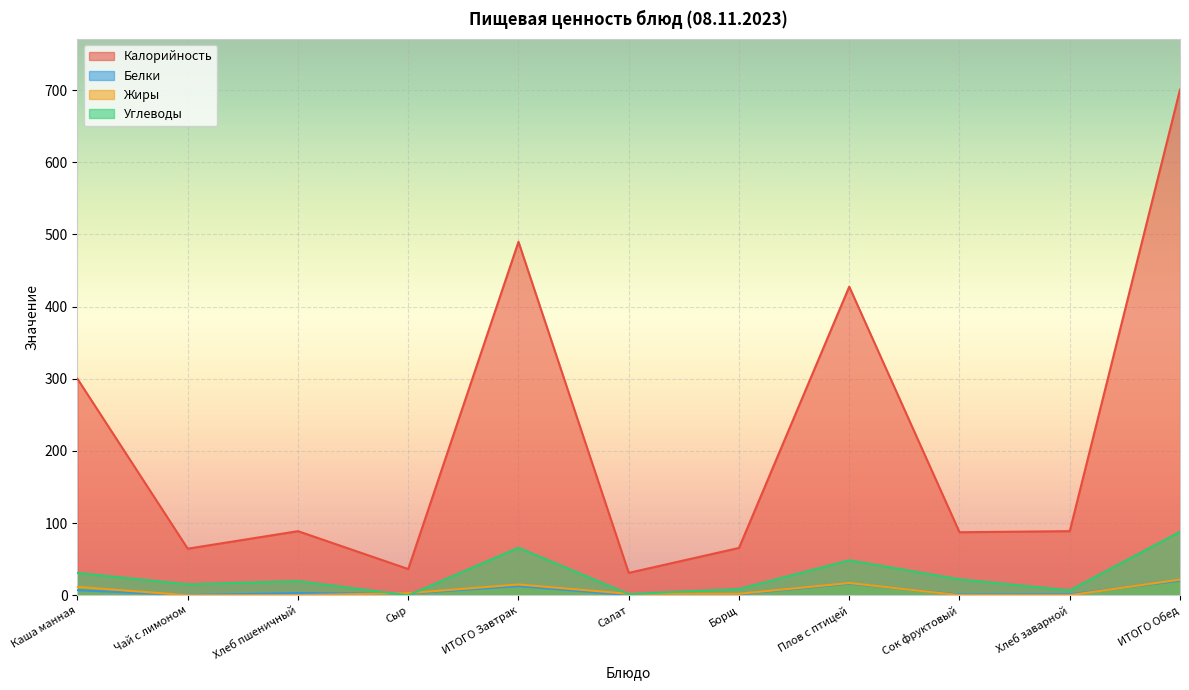

Which series changed the most between Хлеб пшеничный and ИТОГО Обед?

Калорийность